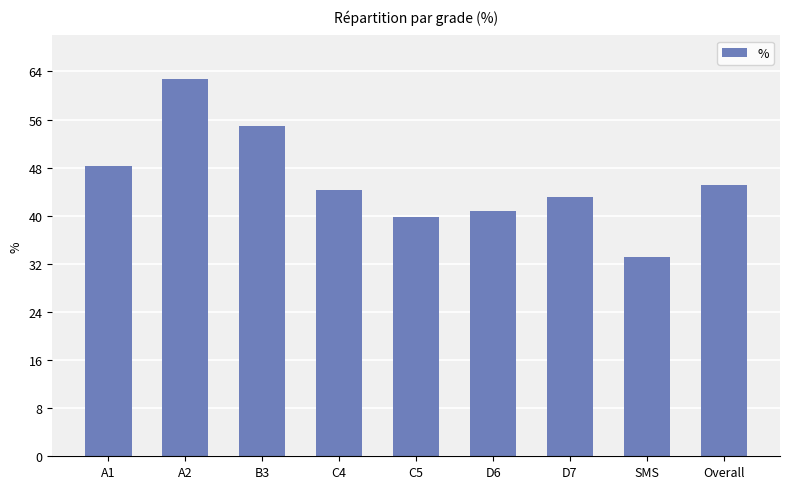

How many series are shown in this chart?

1